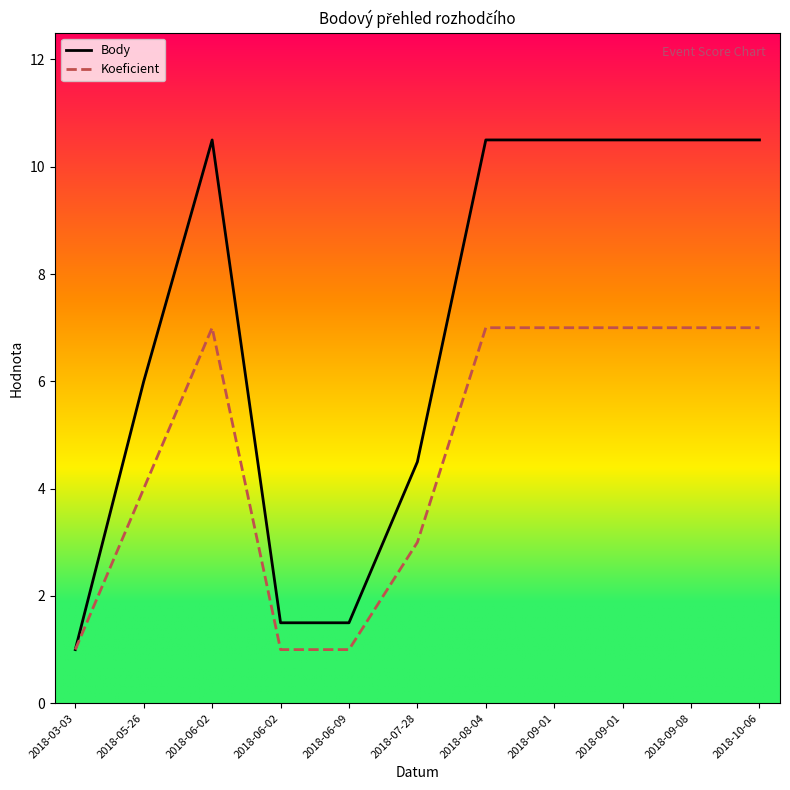

Where is the first local maximum for Koeficient?

2018-06-02